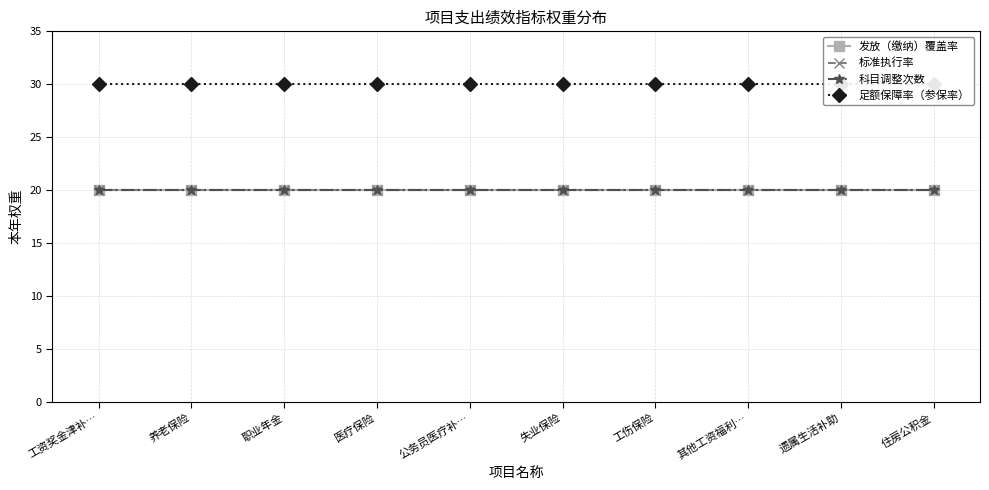

What is the total value across all series at 公务员医疗补…?

90